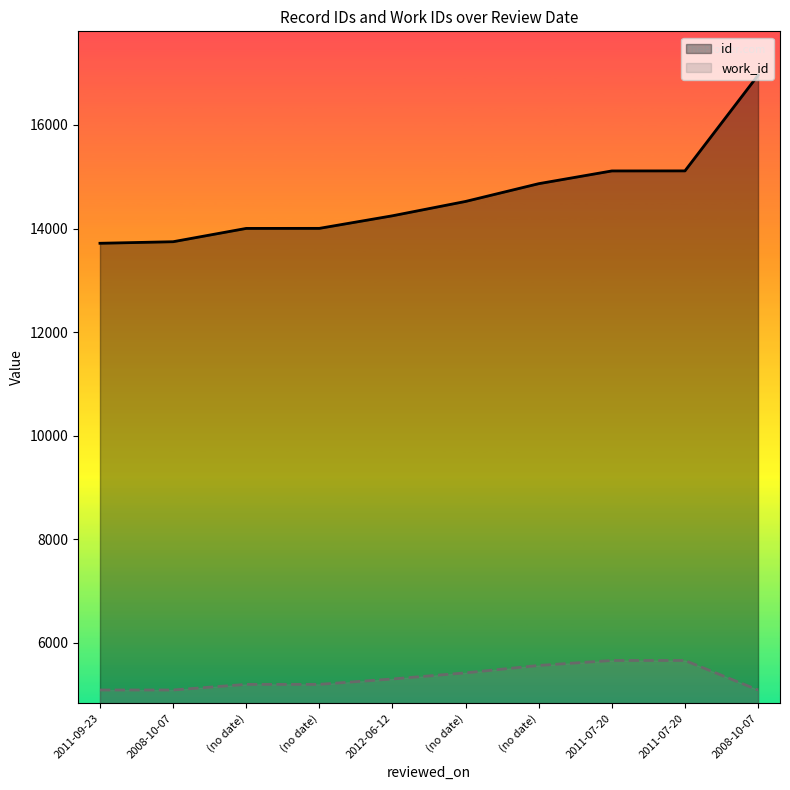

List the series in order of their overall mean, highest first.

id, work_id